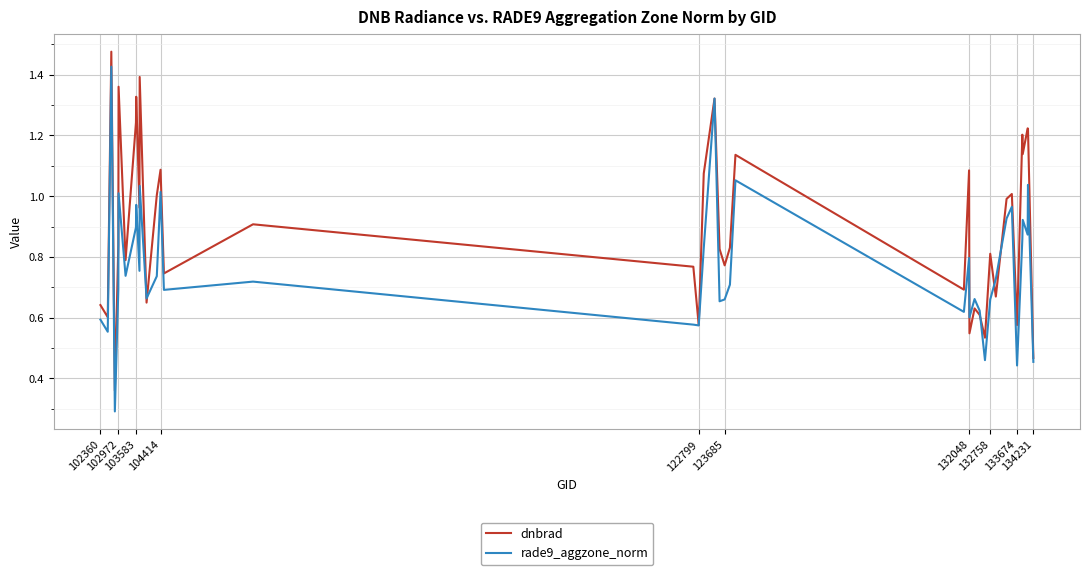

Which series has the largest total across all categories?

dnbrad